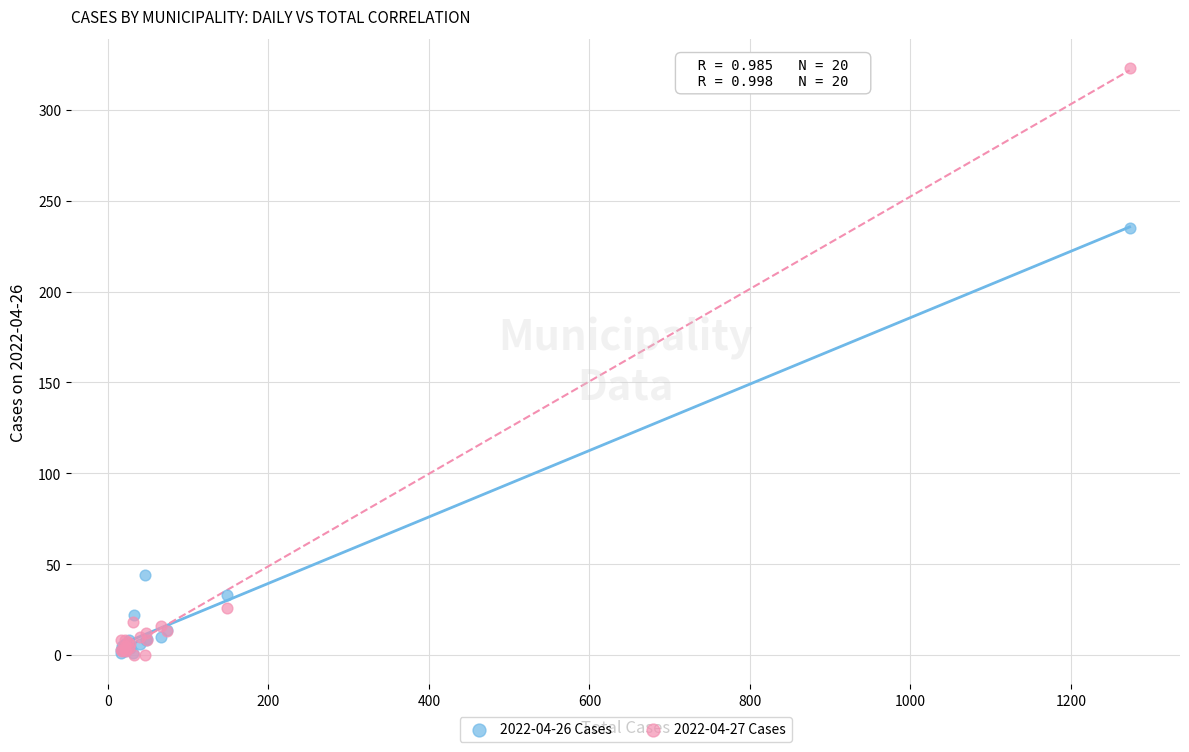

Across all series, what Y value is closest to 161?

235